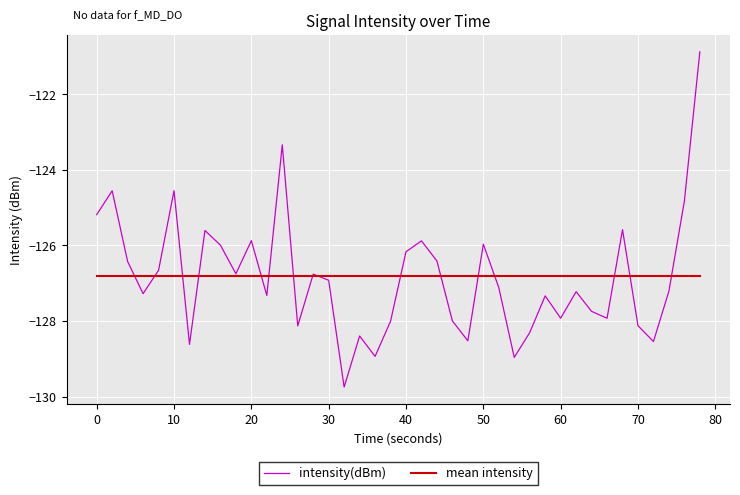

Reading left to right, list all the values displayed in this chart.

-125.2	-124.6	-126.4	-127.3	-126.7	-124.6	-128.6	-125.6	-126.0	-126.8	-125.9	-127.3	-123.3	-128.1	-126.8	-126.9	-129.7	-128.4	-128.9	-128.0	-126.2	-125.9	-126.4	-128.0	-128.5	-126.0	-127.1	-129.0	-128.3	-127.3	-127.9	-127.2	-127.7	-127.9	-125.6	-128.1	-128.5	-127.2	-124.8	-120.9